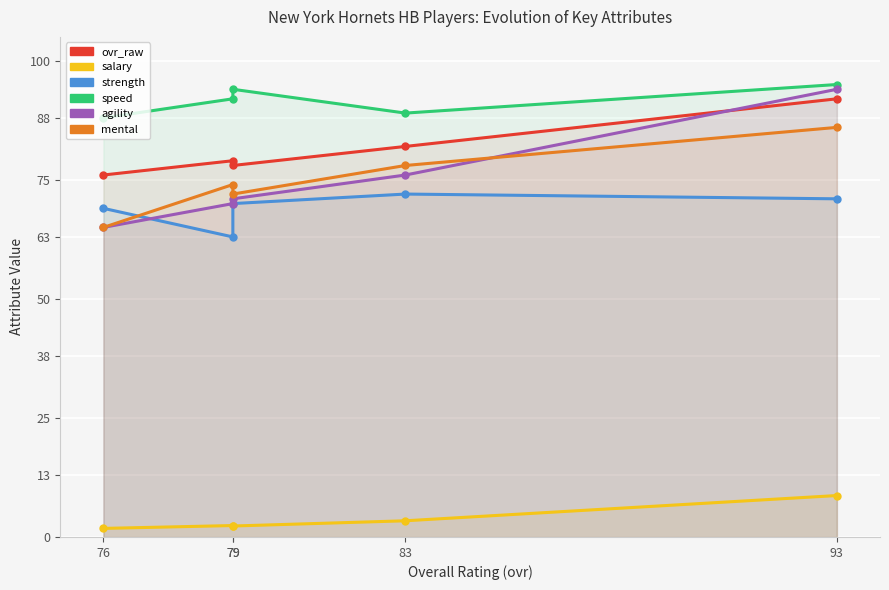

What is the difference between the maximum and minimum values in the speed series?

7.0